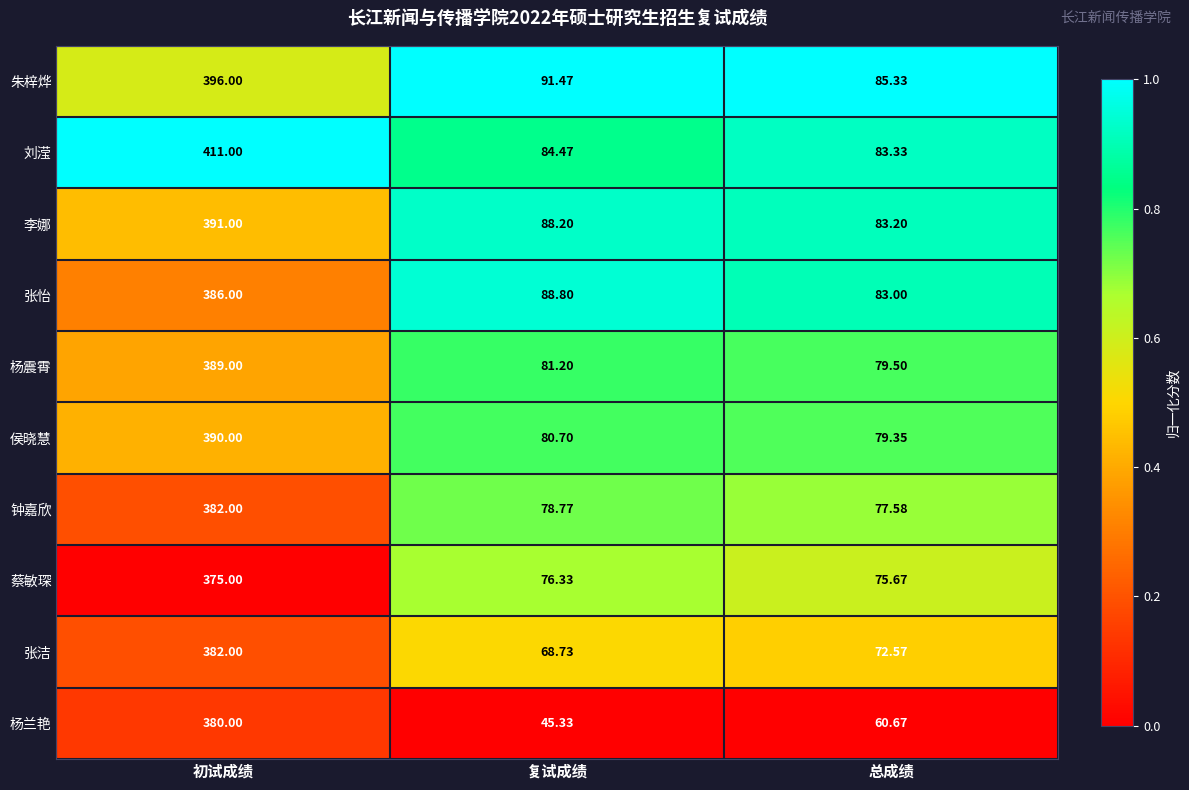

Which series changed the most between 初试成绩 and 总成绩?

刘滢